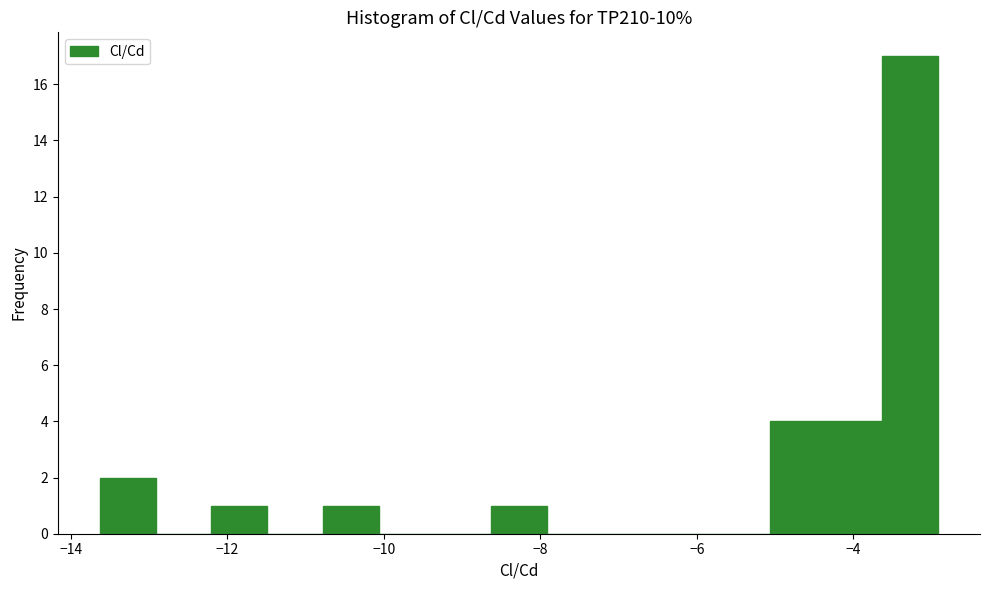

Around what value on the x-axis is the tallest bar? Give the approximate position of its centre, as read against the axis.

-3.2